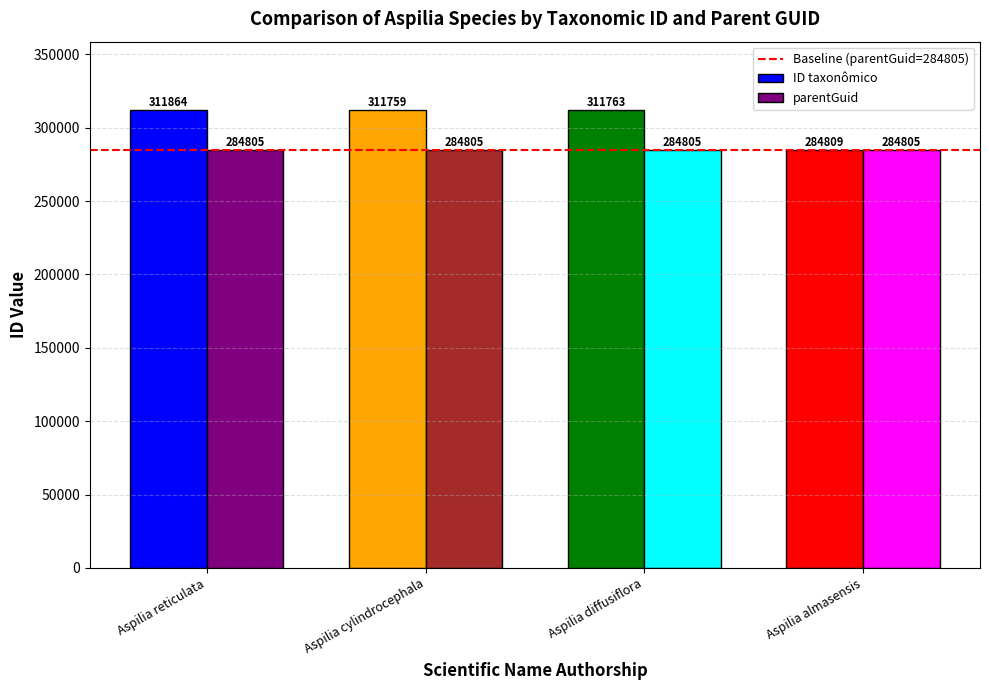

Where does the ID taxonômico series first go above 311763?

Aspilia reticulata